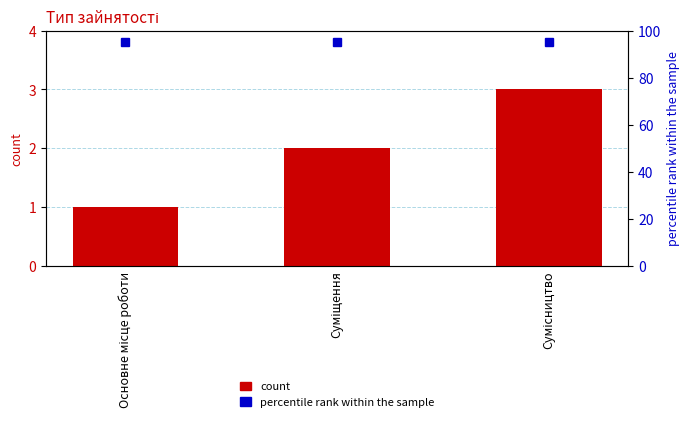

Rank the series by their maximum value, from lowest to highest.

Ідентифікатор, percentile rank within the sample